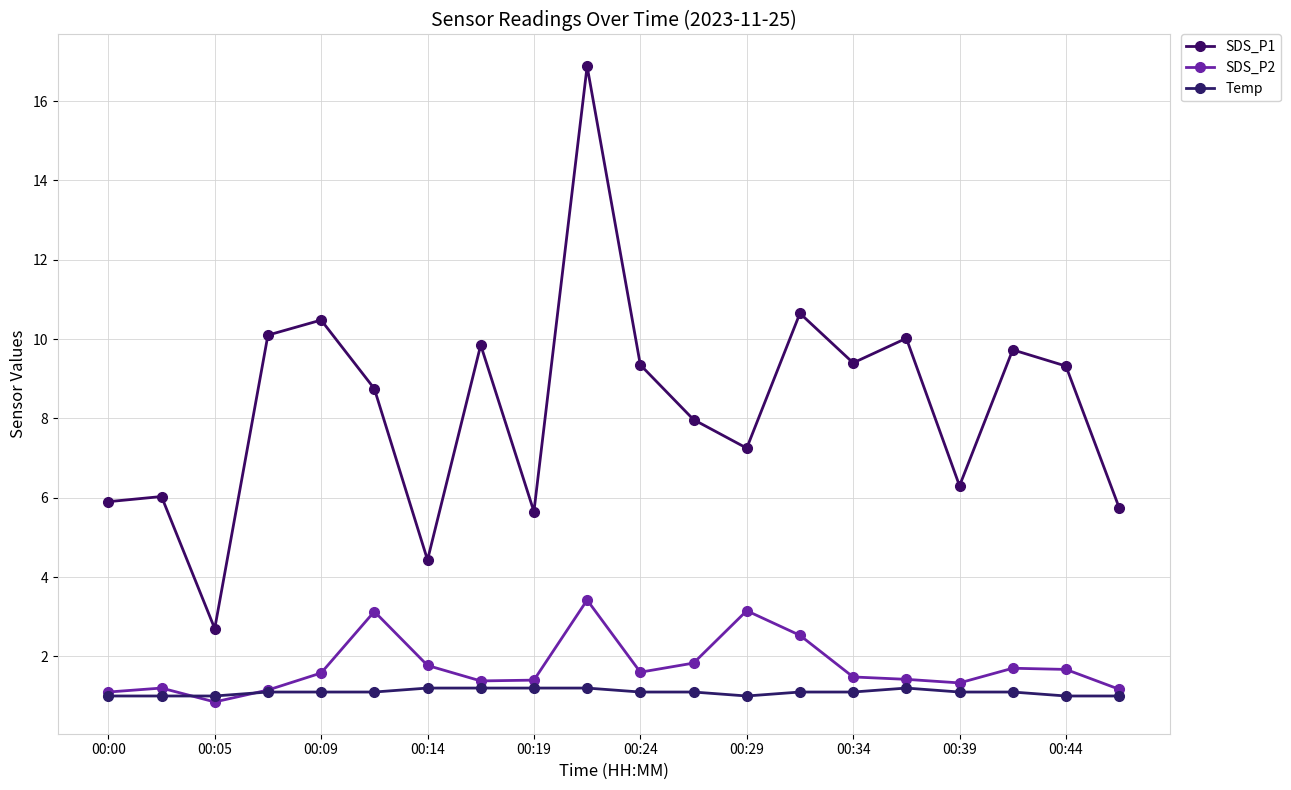

Reading right to left, extract all data points from this chart.

SDS_P1: 5.8	9.3	9.7	6.3	10.0	9.4	10.7	7.2	8.0	9.3	16.9	5.7	9.8	4.4	8.8	10.5	10.1	2.7	6.0	5.9
SDS_P2: 1.2	1.7	1.7	1.3	1.4	1.5	2.5	3.1	1.8	1.6	3.4	1.4	1.4	1.8	3.1	1.6	1.1	0.8	1.2	1.1
Temp: 1.0	1.0	1.1	1.1	1.2	1.1	1.1	1.0	1.1	1.1	1.2	1.2	1.2	1.2	1.1	1.1	1.1	1.0	1.0	1.0